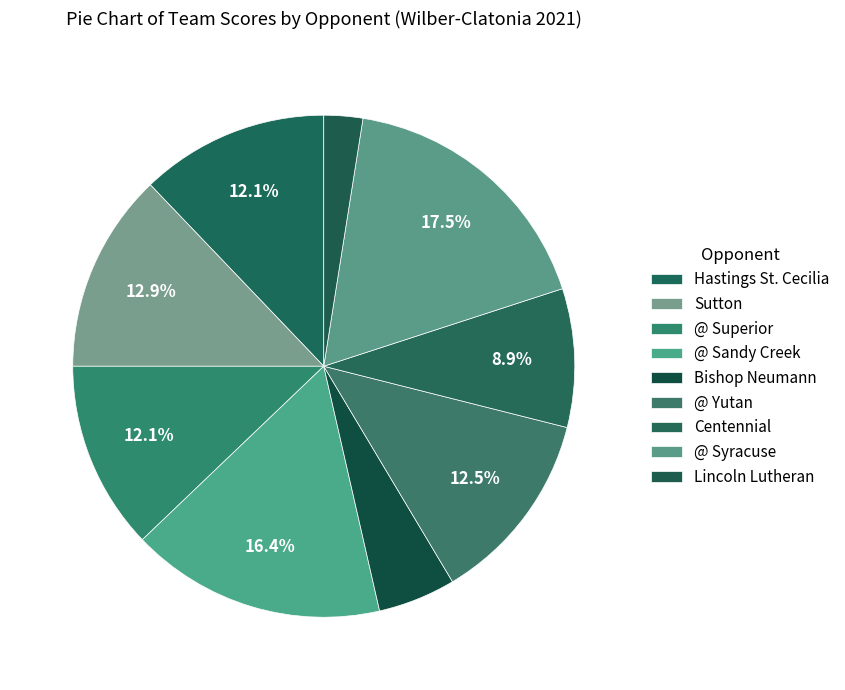

How much of the chart is everything except @ Yutan?

87.5%